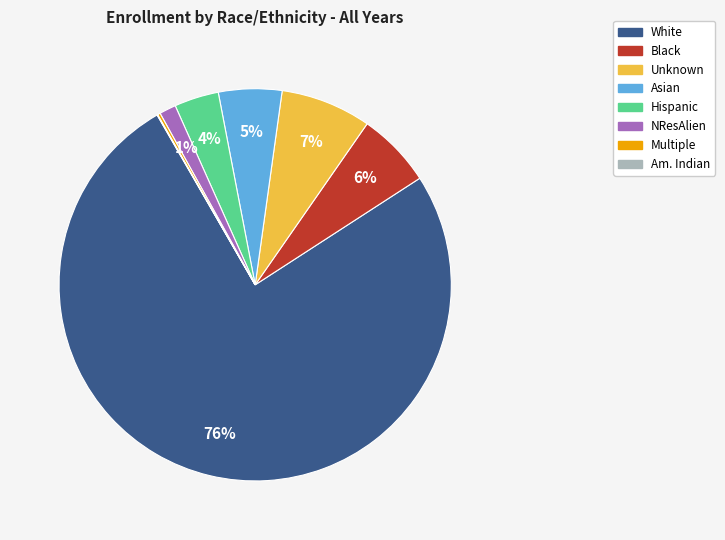

Is there a majority slice in this chart?

Yes